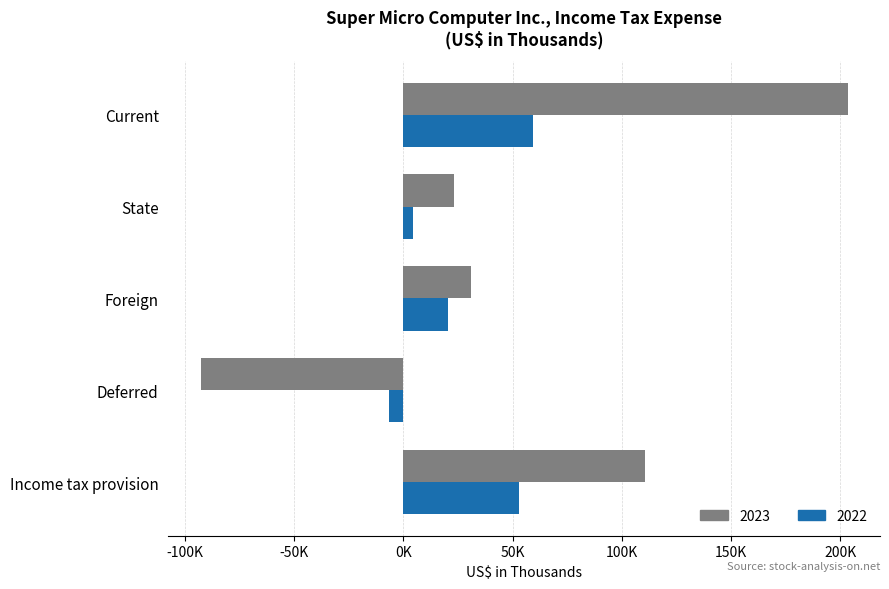

Which series changed the most between Current and Income tax provision?

2023